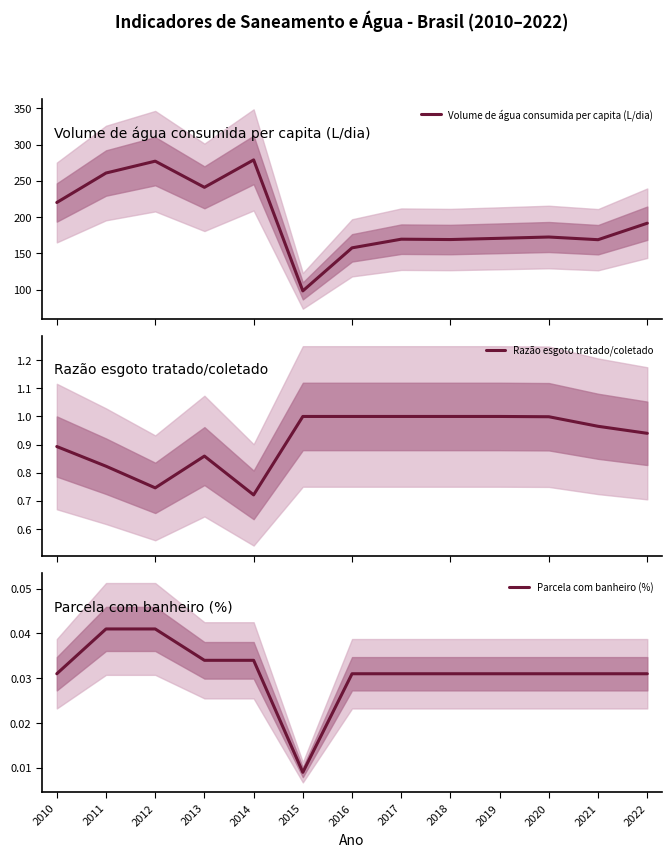

True or false: Volume de água consumida per capita (L/dia) and Razão esgoto tratado/coletado cross at least once.

False